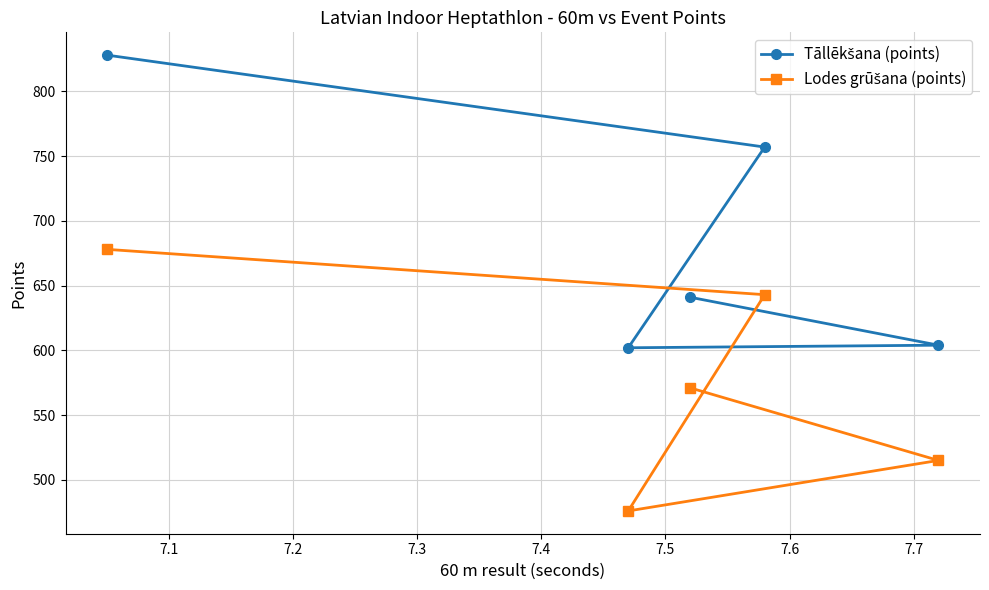

True or false: Lodes grūšana (points) and Tāllēkšana (points) intersect in this chart.

False